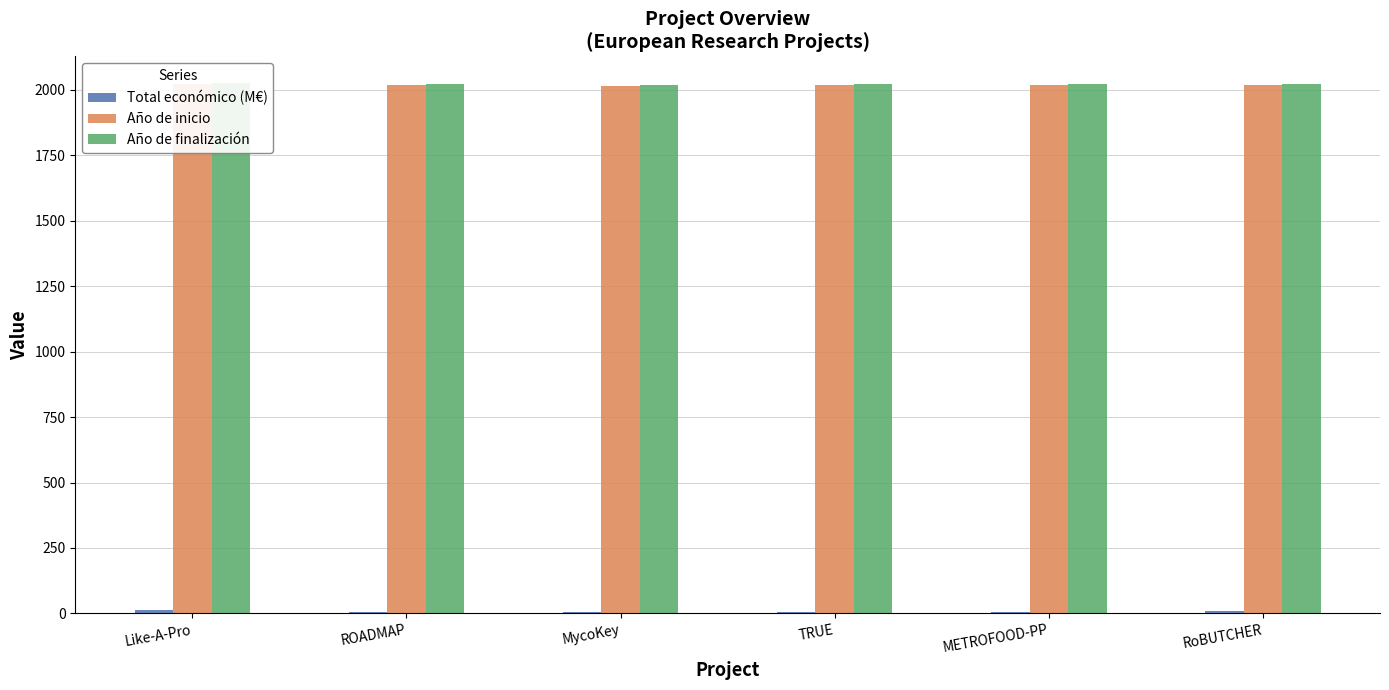

What is the difference between the second highest and second lowest values in the Año de inicio series?

3.0